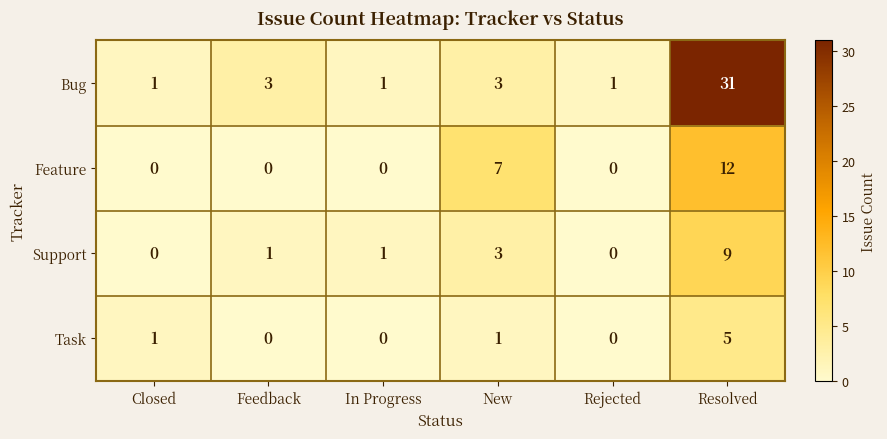

What is the difference between the highest and lowest values at Closed?

1